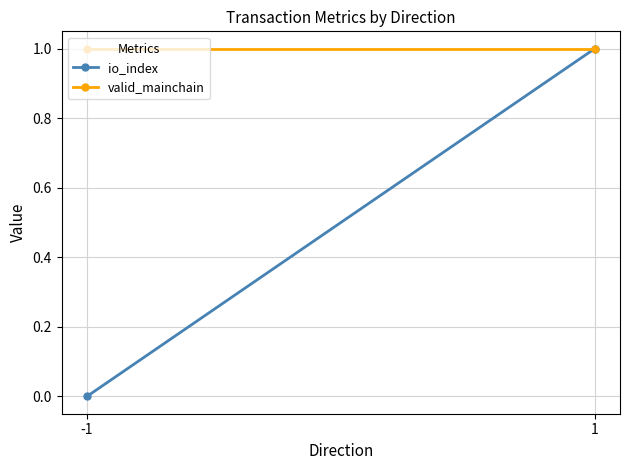

Reading right to left, list all the values displayed in this chart.

io_index: 1	0
valid_mainchain: 1	1